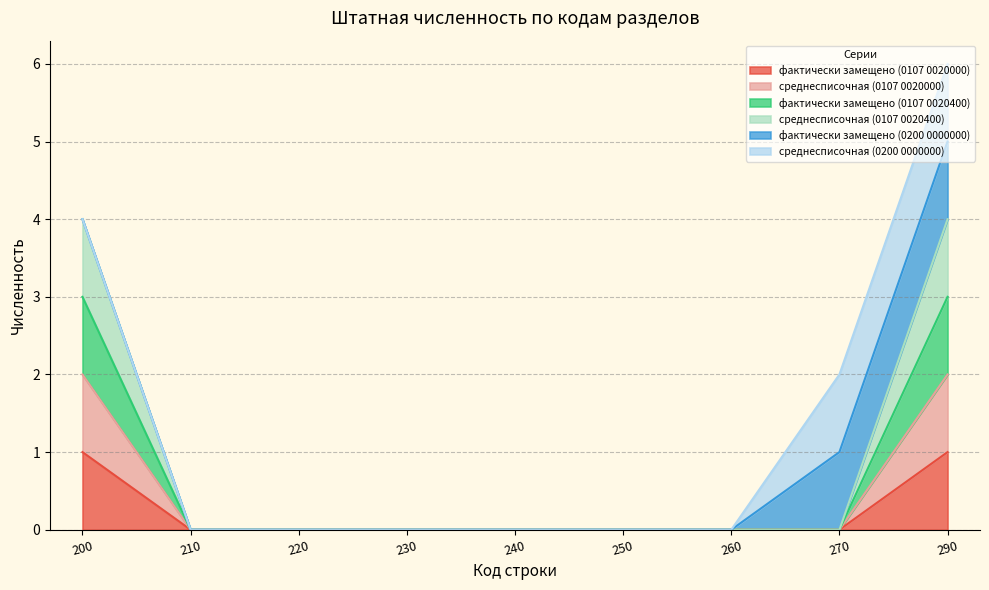

True or false: среднесписочная (0107 0020400) and среднесписочная (0107 0020000) cross at least once.

False